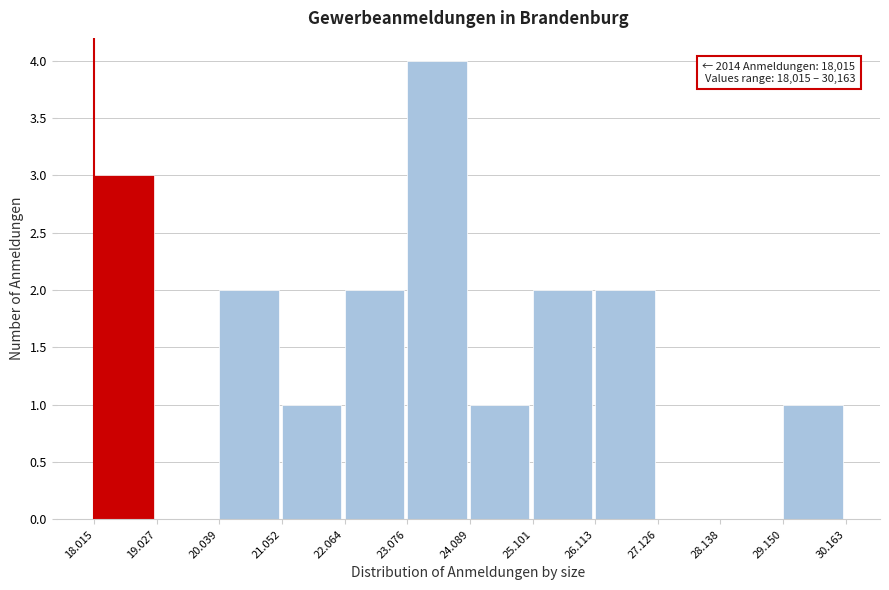

Reading right to left, what are all the values shown in this chart?

29.150=1	28.138=0	27.126=0	26.113=2	25.101=2	24.089=1	23.076=4	22.064=2	21.052=1	20.039=2	19.027=0	18.015=3